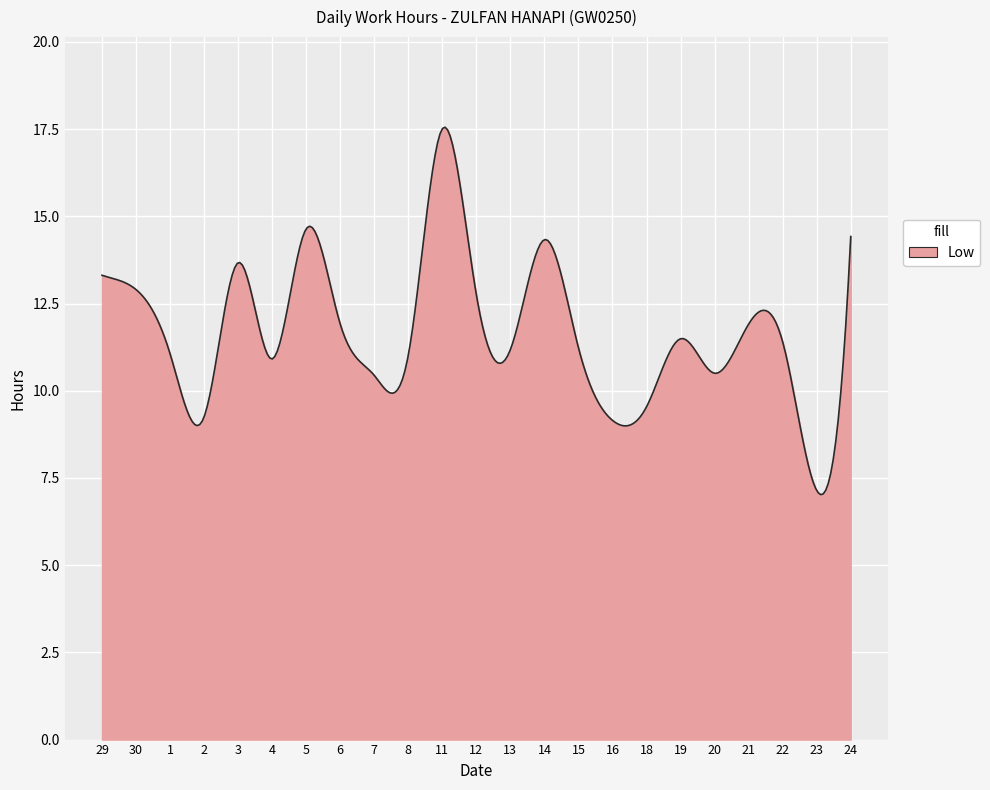

What is the difference between the maximum and minimum values?

10.5